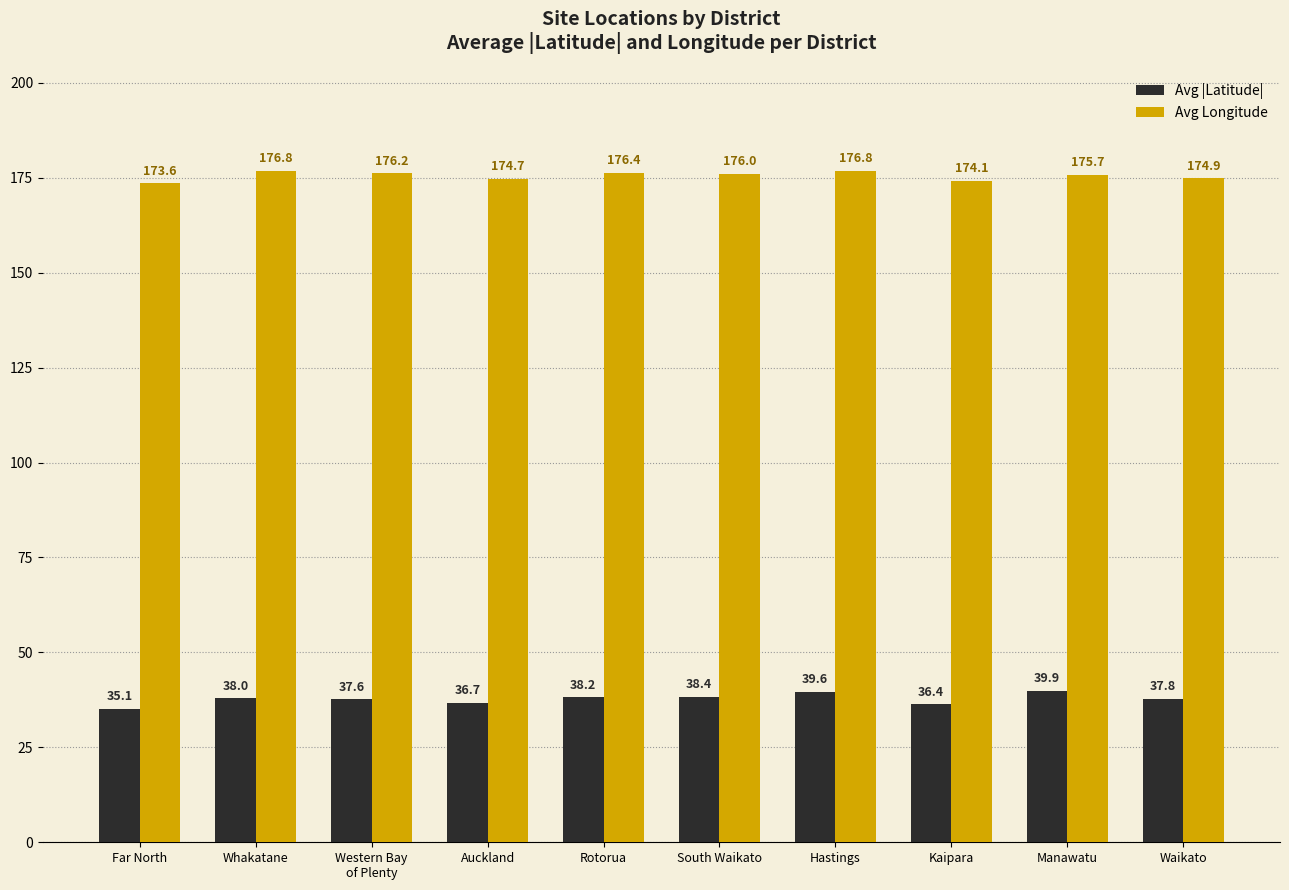

Rank the series by their maximum value, from highest to lowest.

Avg Longitude, Avg |Latitude|